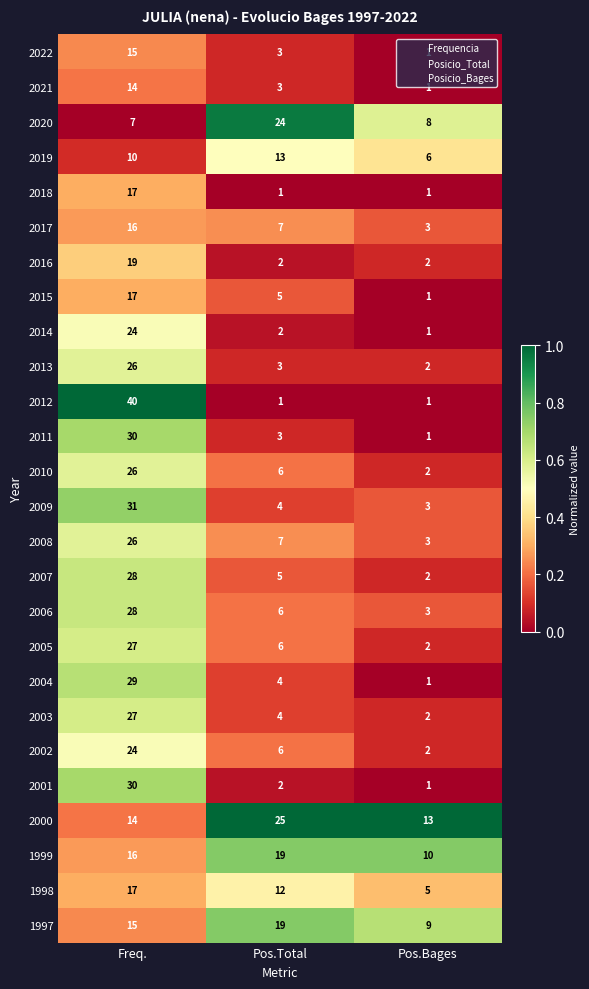

The 2018 series shows 2 at Pos.Total. True or false?

False